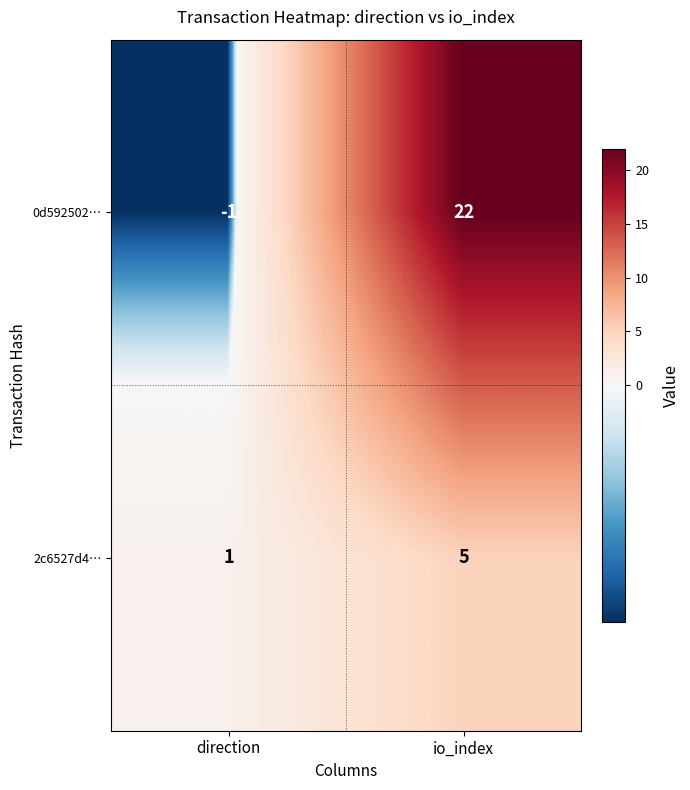

What is the total value across all series at io_index?

27